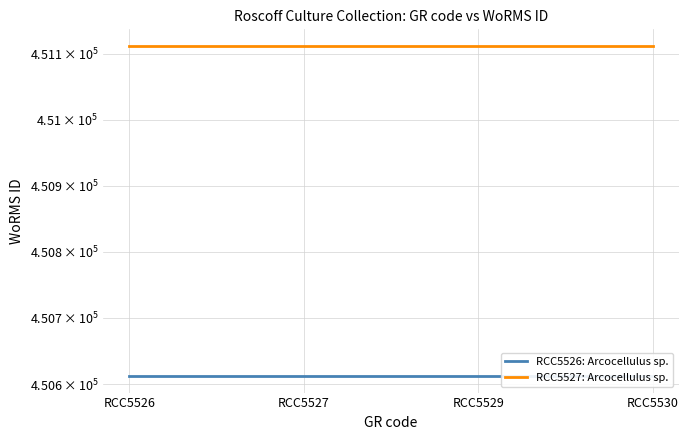

Which series has the widest spread of values?

RCC5526: Arcocellulus sp.